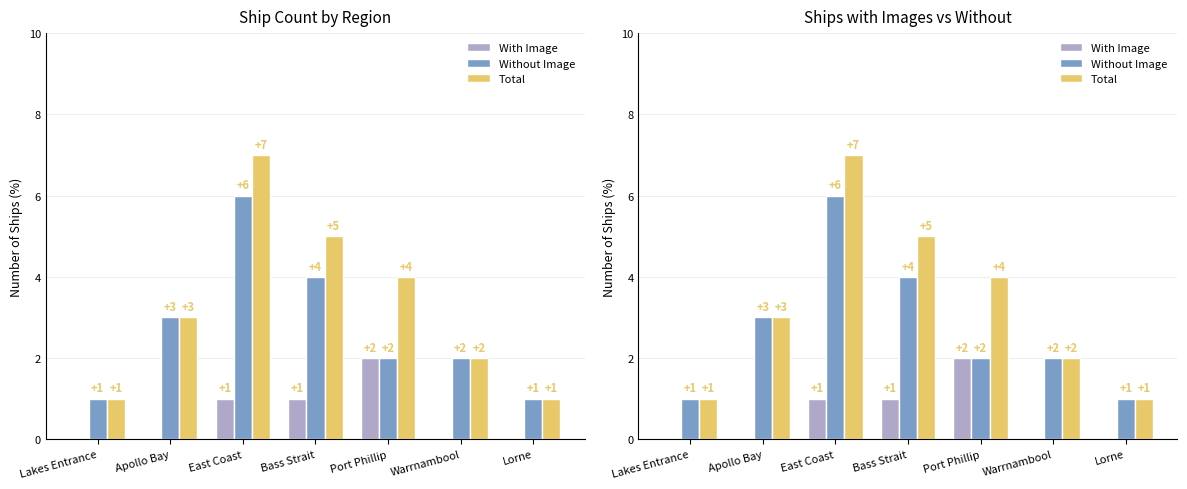

At Lorne, list the series in order from largest to smallest.

Without Image, Total, With Image